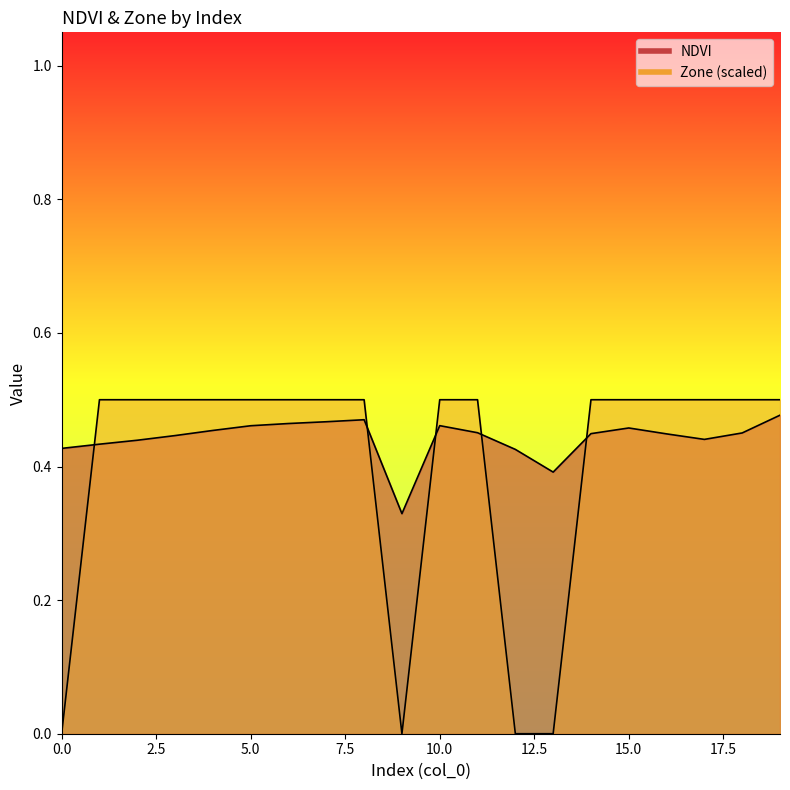

True or false: Zone and NDVI cross at least once.

True